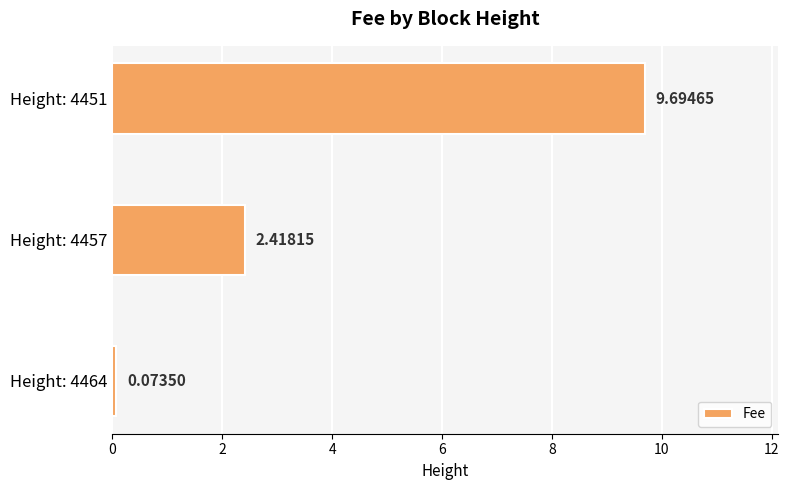

Where is the data nearest to the value 4?

Height: 4457